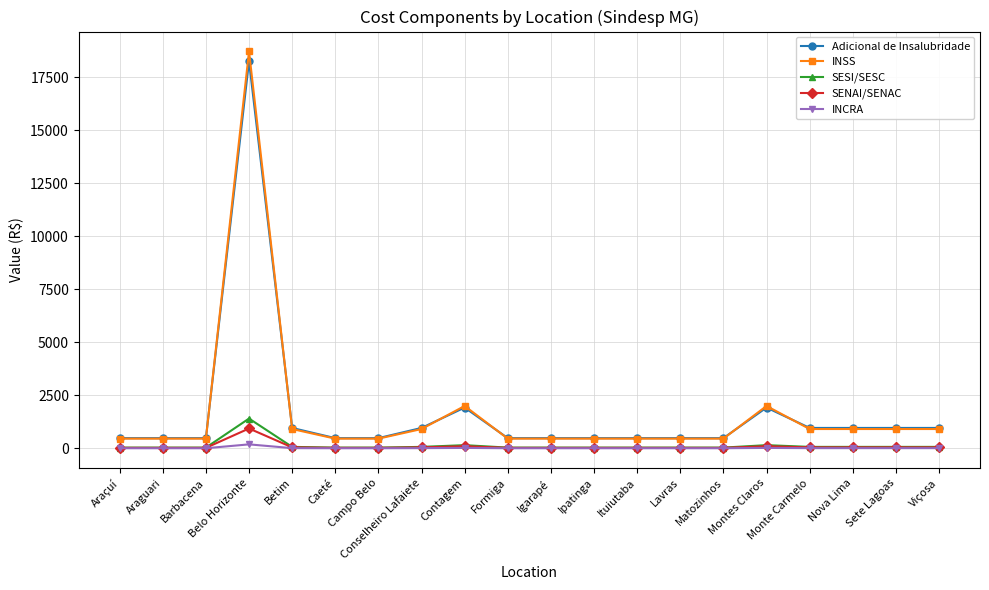

Rank the series by their maximum value, from lowest to highest.

INCRA, SENAI/SENAC, SESI/SESC, Adicional de Insalubridade, INSS